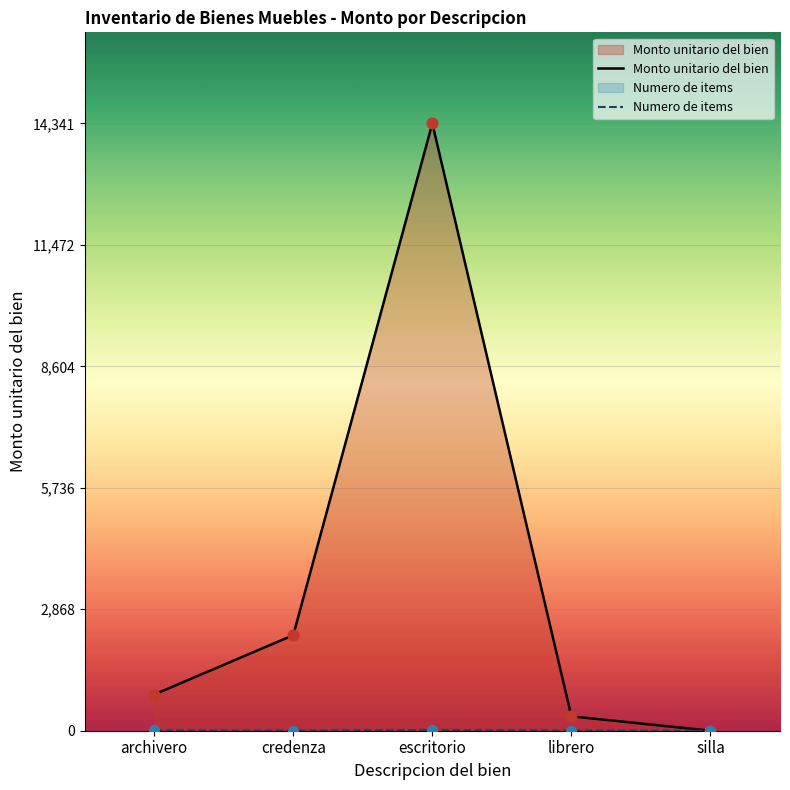

What is the total value across all series at silla?

2